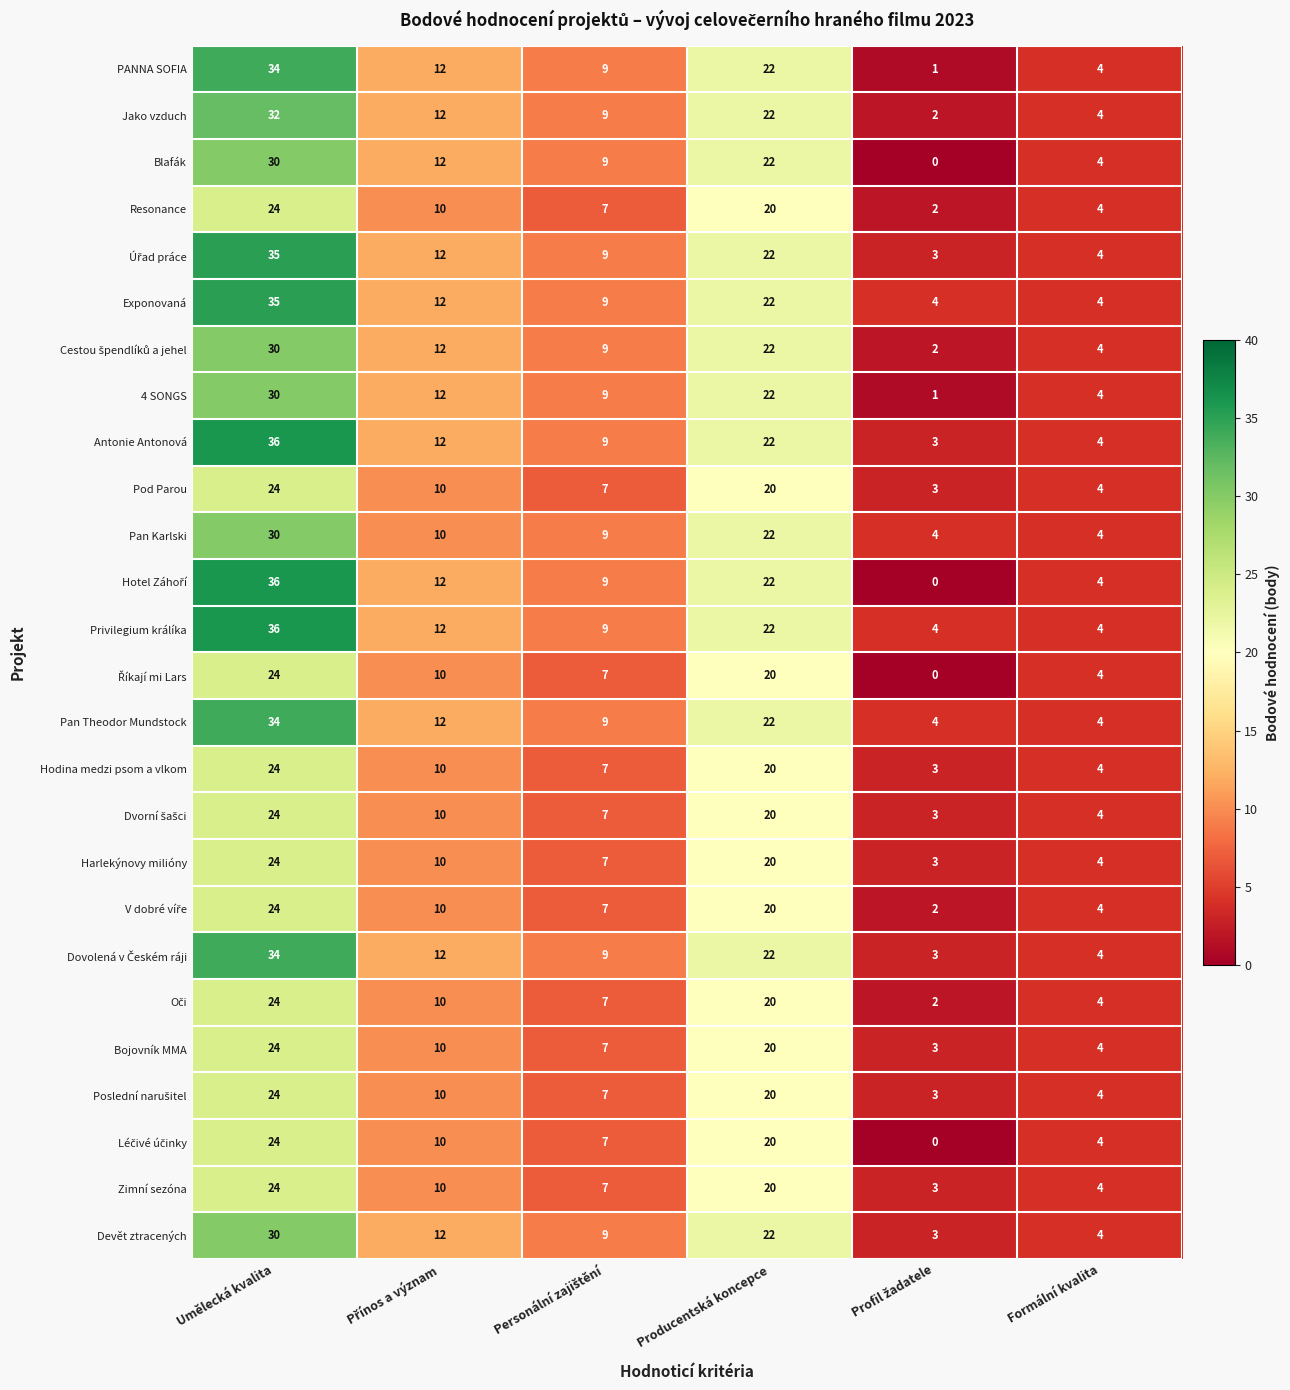

Where does the Harlekýnovy milióny series first go above 10?

Umělecká kvalita